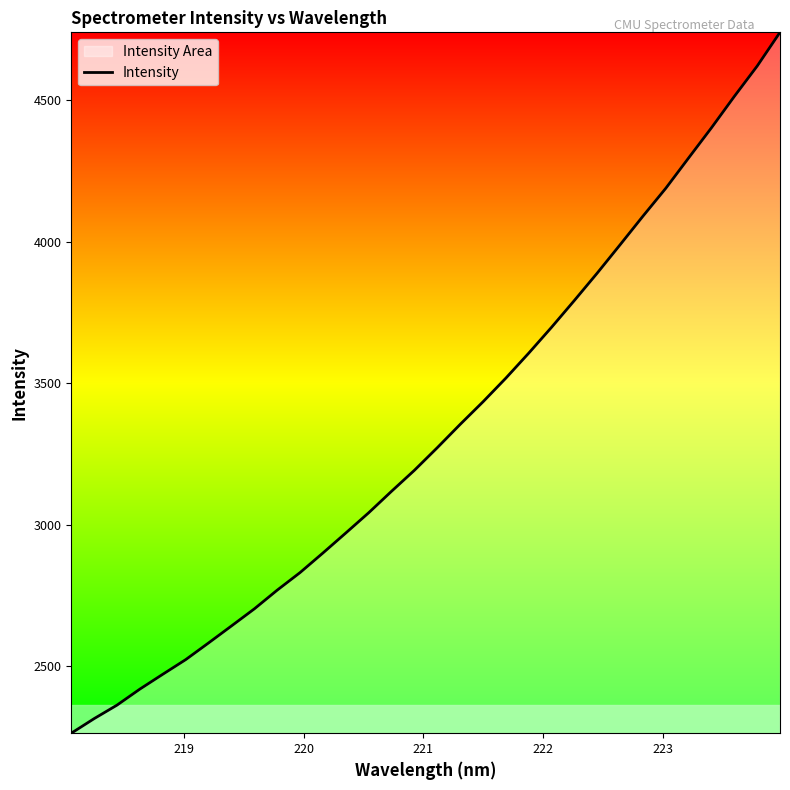

What is the sum of all values?

106498.2